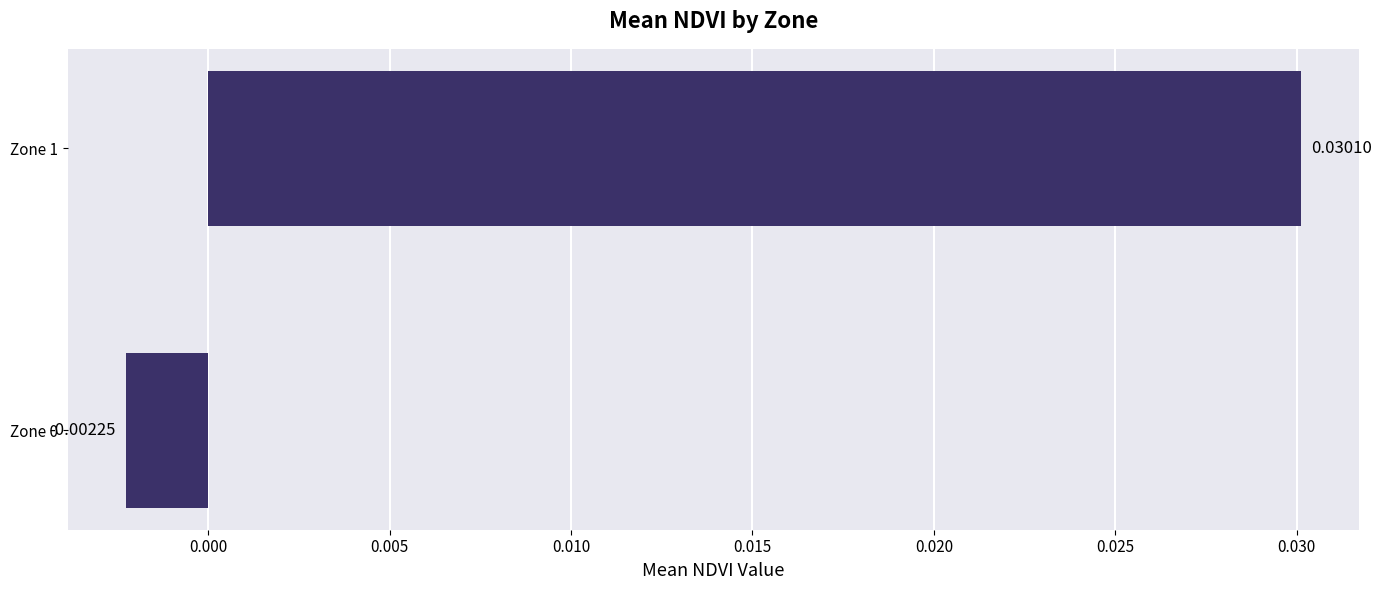

Between Zone 0 and Zone 1, which is larger?

Zone 1